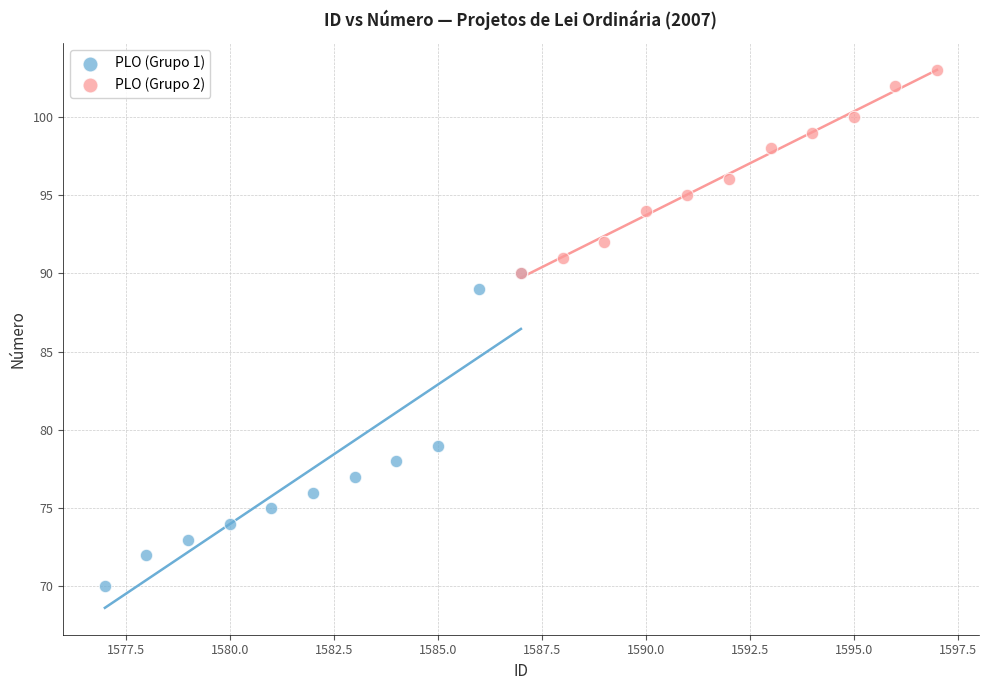

Which series reaches the minimum Y coordinate?

PLO (Grupo 1)